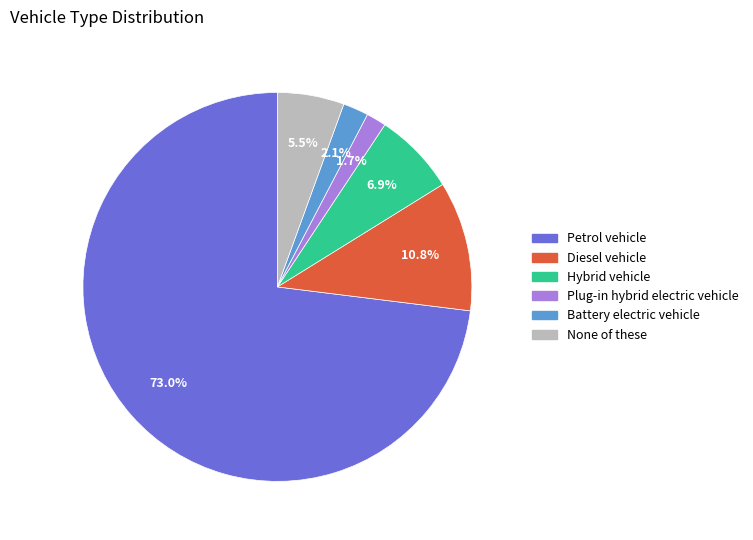

Which category has the biggest portion of the pie?

Petrol vehicle